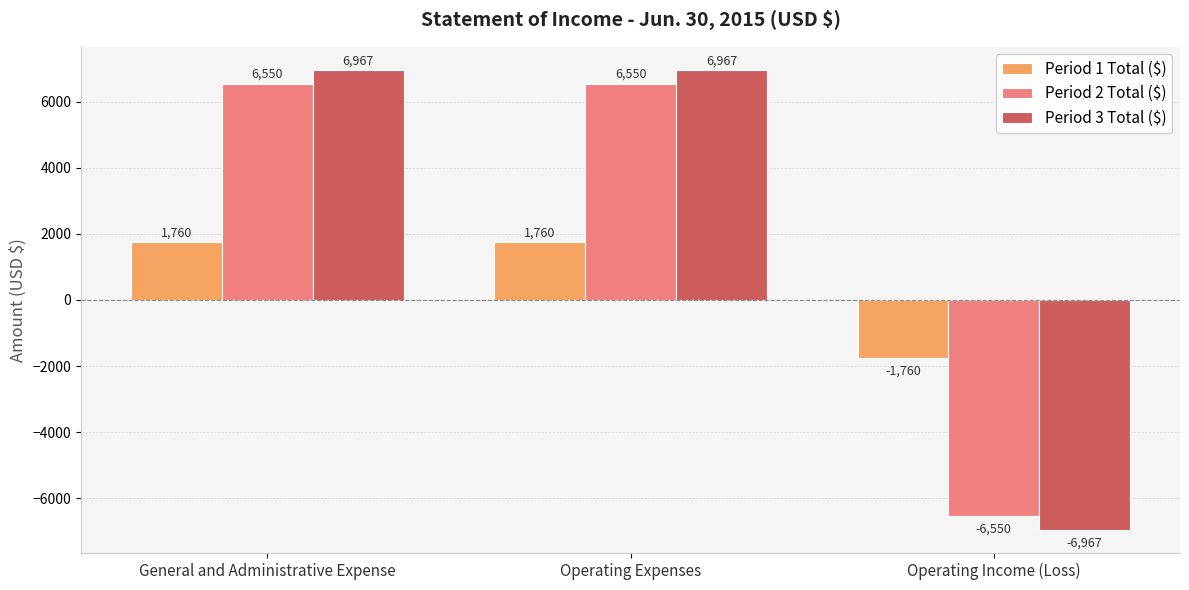

At which label does Period 1 Total ($) reach its minimum?

Operating Income (Loss)